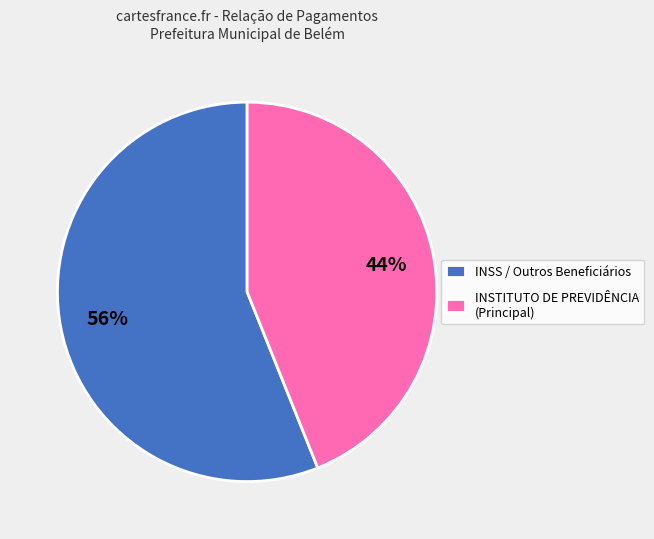

How many segments does this pie chart have?

2